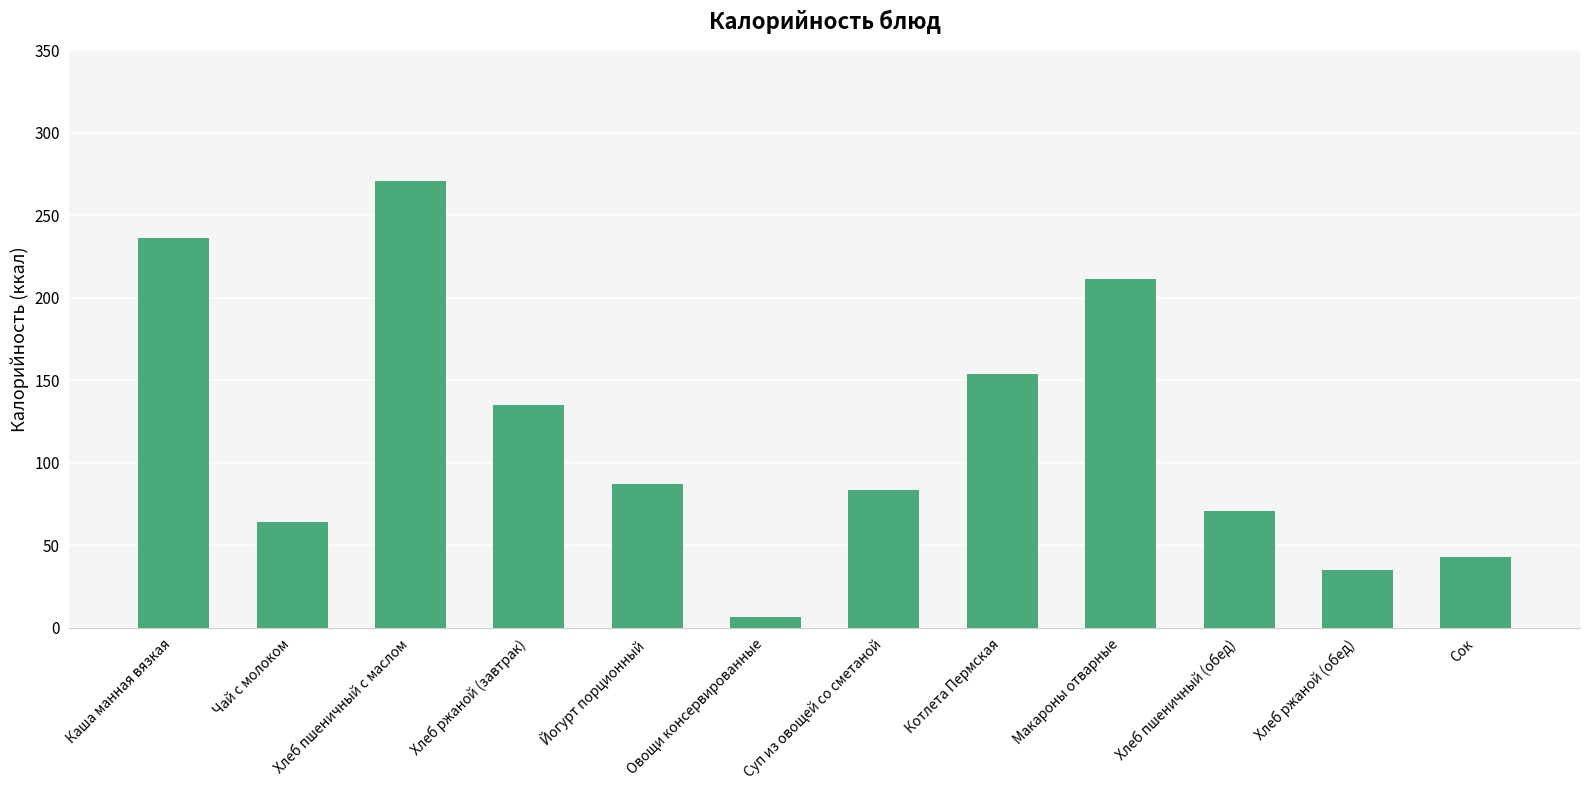

What is the minimum value shown in the chart?

6.6